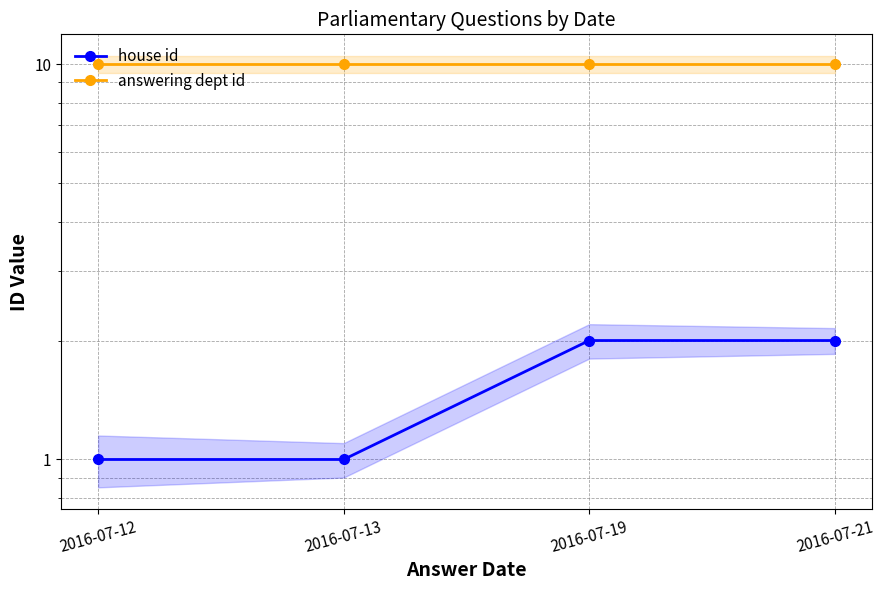

Which category has the highest value in the house id series?

2016-07-19